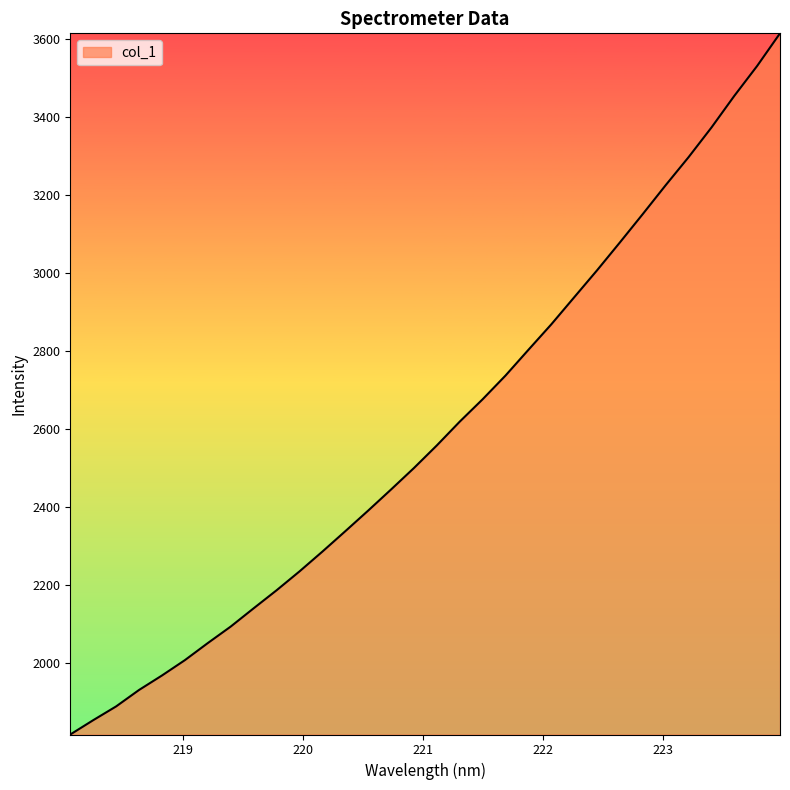

Does the chart display data point markers on the line(s)?

No